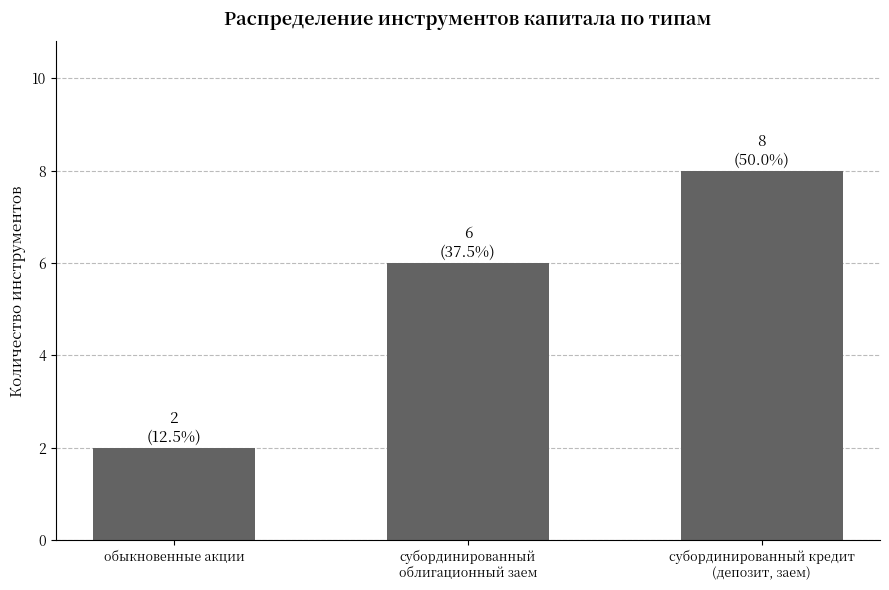

Rank the categories by value from lowest to highest.

обыкновенные акции, субординированный
облигационный заем, субординированный кредит
(депозит, заем)